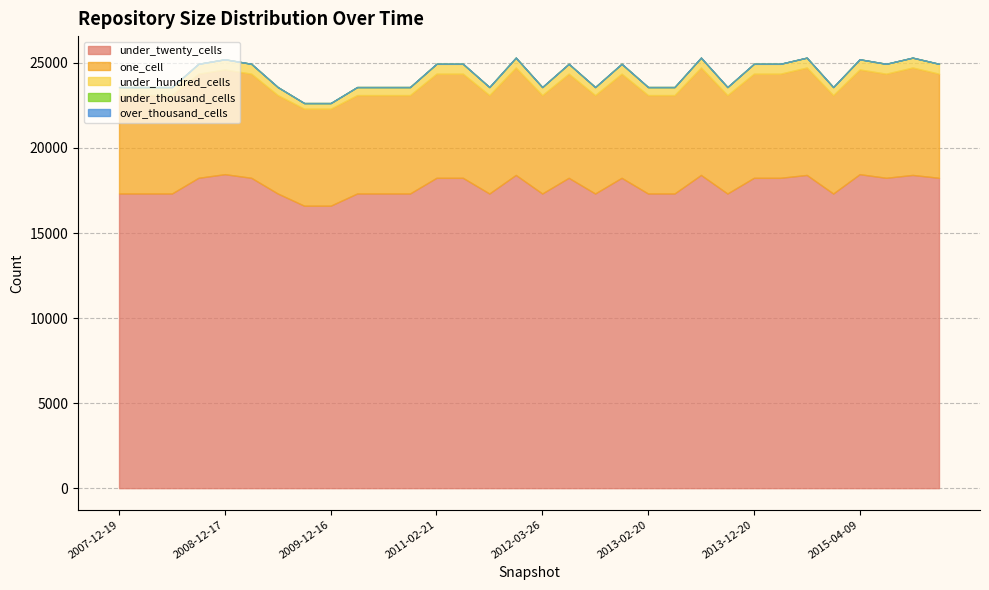

Between 2012-01-18 and 2015-07-03, which series saw the biggest shift?

one_cell